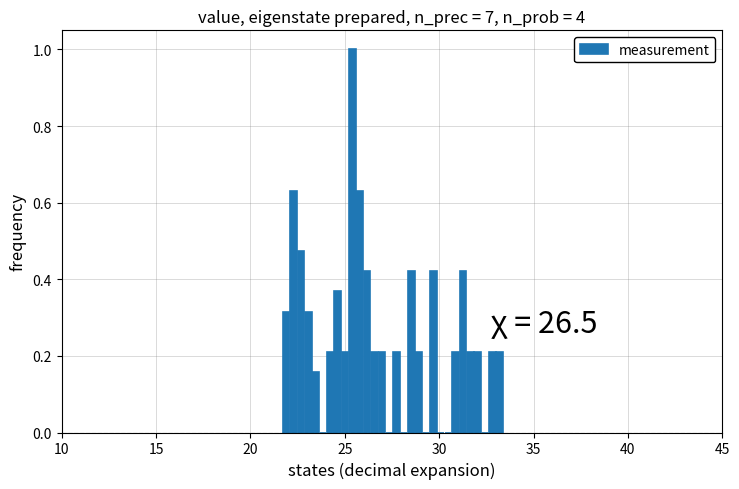

Around what value on the x-axis is the tallest bar? Give the approximate position of its centre, as read against the axis.

25.5